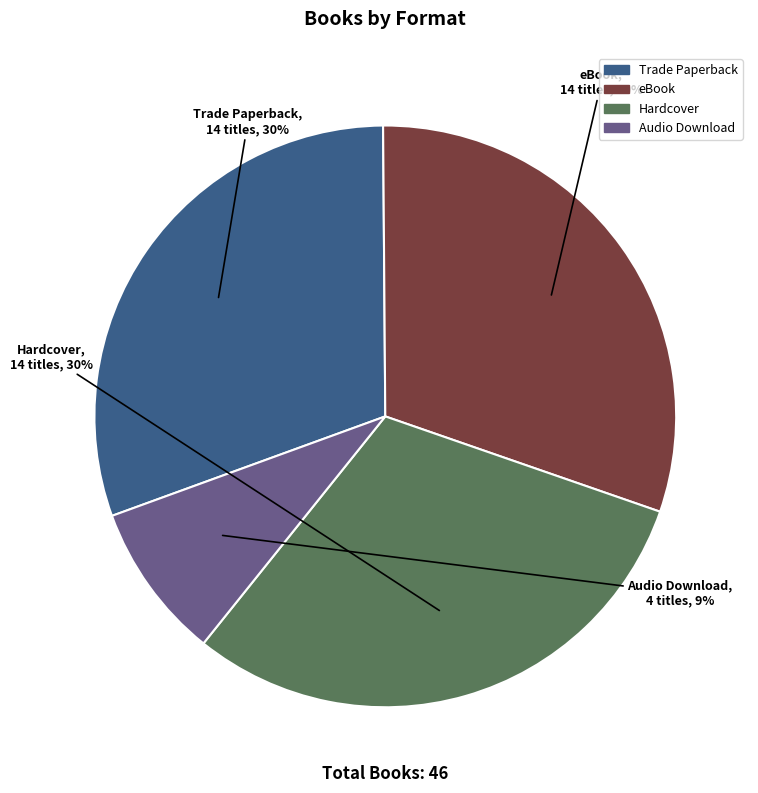

Do Hardcover and eBook together represent more than half of the pie?

Yes